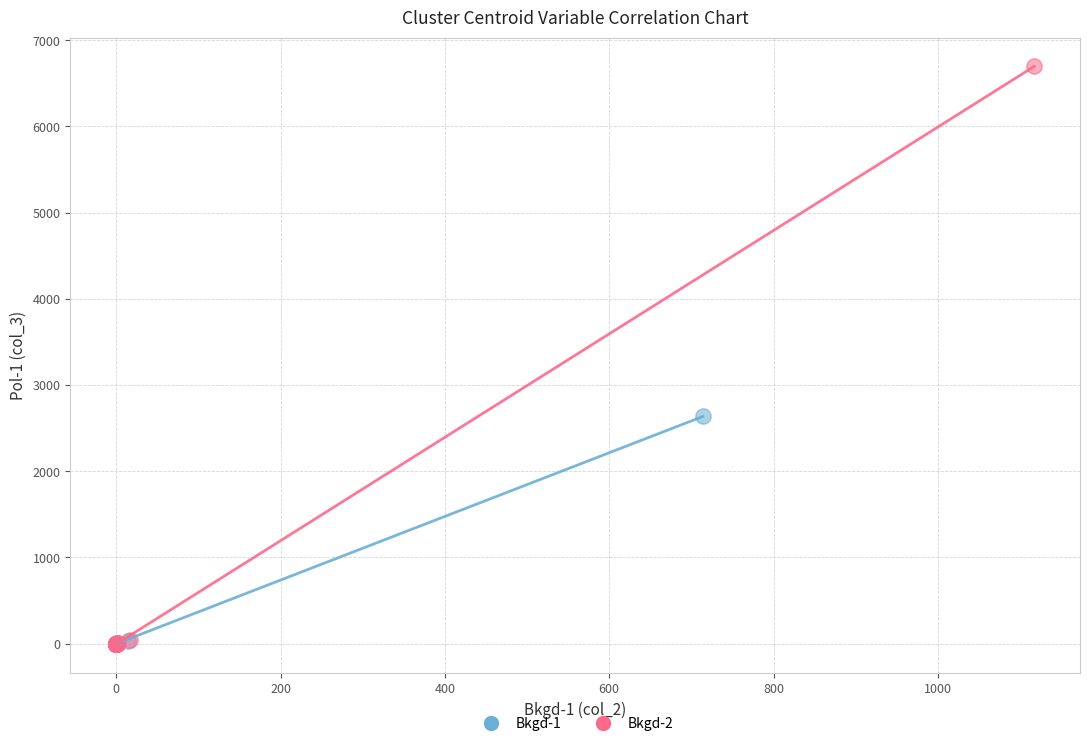

Which series has the largest Y range (max minus min)?

Bkgd-2